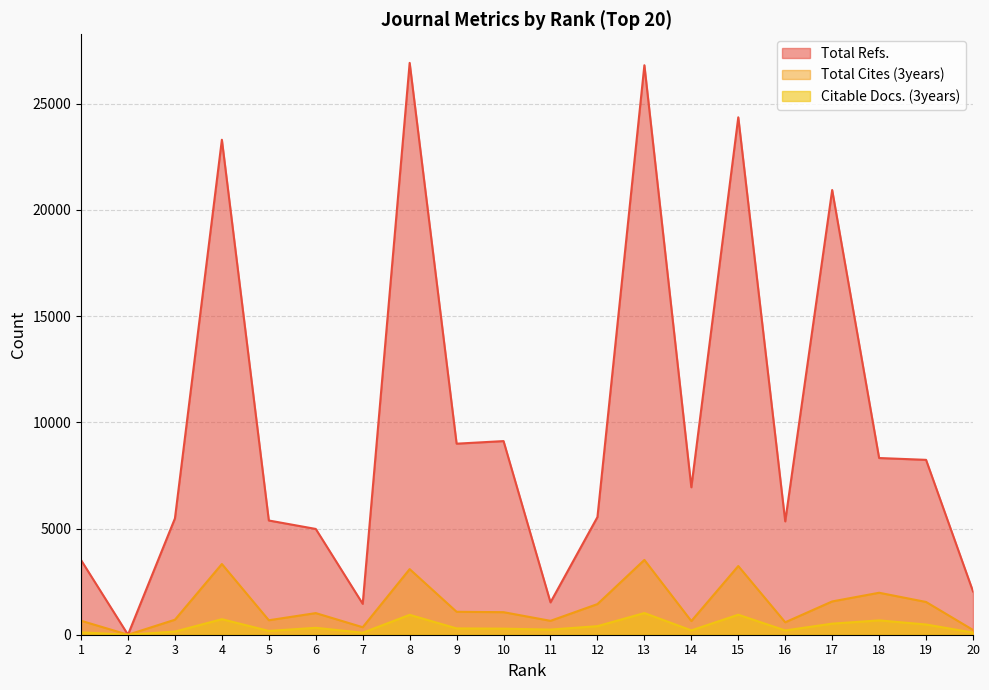

Reading right to left, what are all the values shown in this chart?

Total Refs.: 20=2039	19=8233	18=8319	17=20936	16=5337	15=24359	14=6942	13=26811	12=5540	11=1523	10=9116	9=8994	8=26922	7=1455	6=4980	5=5378	4=23303	3=5475	2=0	1=3515
Total Cites (3years): 20=225	19=1542	18=1976	17=1567	16=586	15=3234	14=643	13=3522	12=1442	11=654	10=1061	9=1080	8=3089	7=353	6=1018	5=681	4=3329	3=706	2=0	1=658
Citable Docs. (3years): 20=102	19=481	18=675	17=521	16=201	15=942	14=204	13=1020	12=403	11=242	10=285	9=297	8=936	7=94	6=325	5=179	4=731	3=148	2=1	1=111